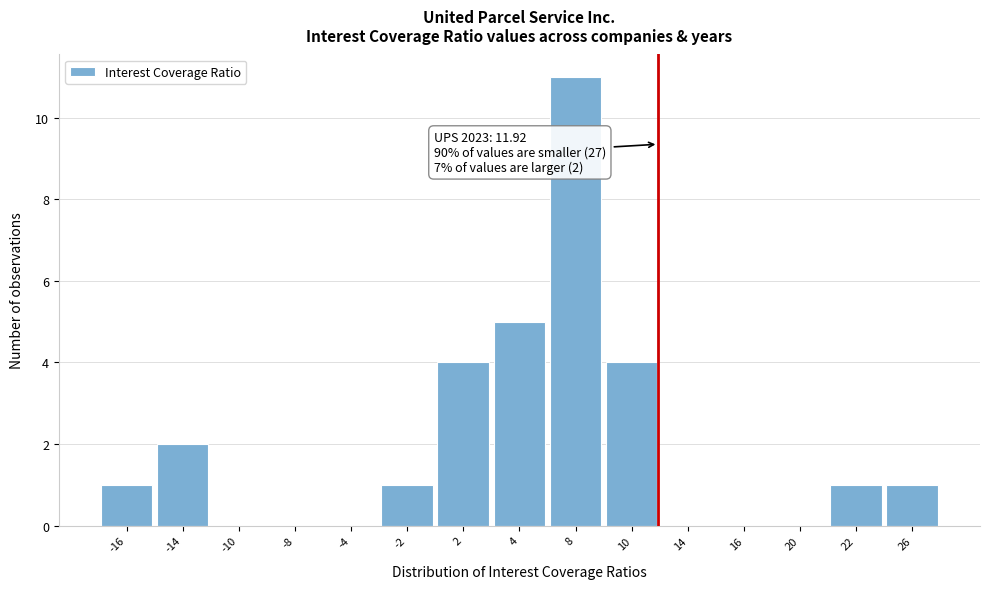

Reading left to right, transcribe all the data shown in this chart.

-16=1	-14=2	-10=0	-8=0	-4=0	-2=1	2=4	4=5	8=11	10=4	14=0	16=0	20=0	22=1	26=1